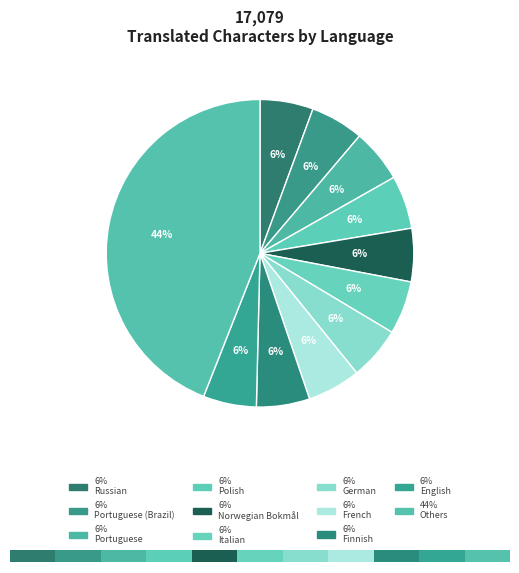

The English slice represents 19% of the pie. True or false?

False